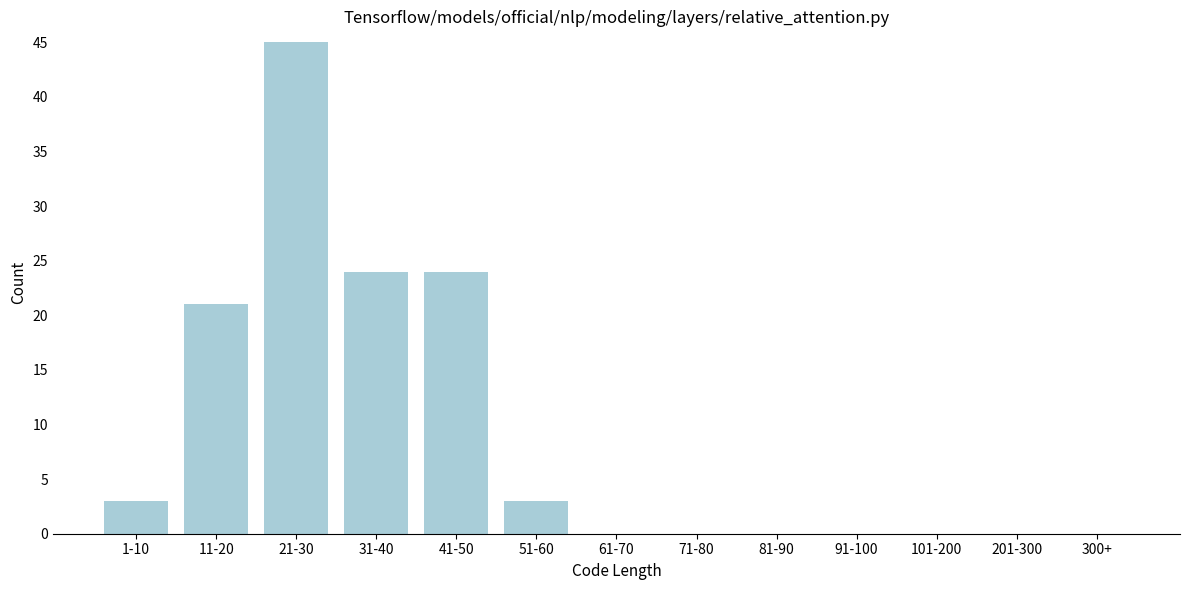

Reading left to right, list all the values displayed in this chart.

1-10=3	11-20=21	21-30=45	31-40=24	41-50=24	51-60=3	61-70=0	71-80=0	81-90=0	91-100=0	101-200=0	201-300=0	300+=0